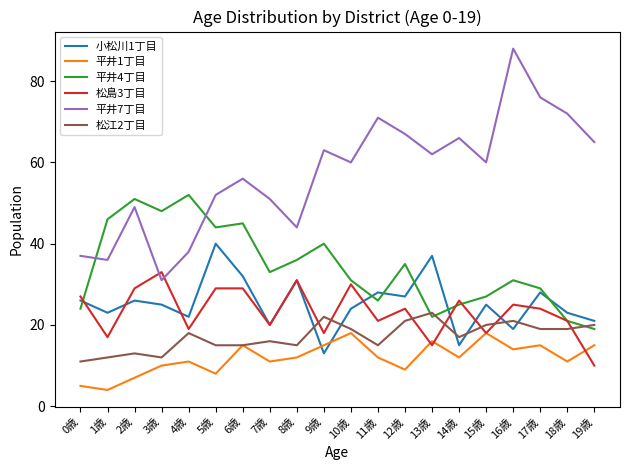

Rank the series at 17歳 from highest to lowest value.

平井7丁目, 平井4丁目, 小松川1丁目, 松島3丁目, 松江2丁目, 平井1丁目